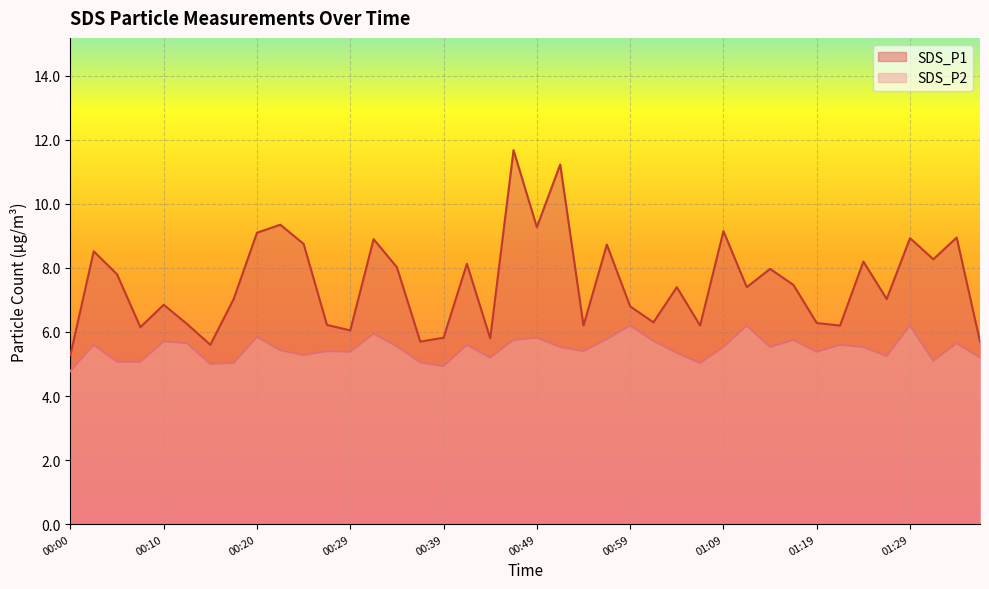

Reading left to right, transcribe all the data shown in this chart.

SDS_P1: 00:00=5.3	00:02=8.5	00:05=7.8	00:07=6.2	00:10=6.8	00:12=6.2	00:15=5.6	00:17=7.0	00:20=9.1	00:22=9.3	00:24=8.8	00:27=6.2	00:29=6.0	00:32=8.9	00:34=8.0	00:37=5.7	00:39=5.8	00:41=8.1	00:44=5.8	00:46=11.7	00:49=9.3	00:51=11.2	00:54=6.2	00:56=8.7	00:59=6.8	01:01=6.3	01:04=7.4	01:06=6.2	01:09=9.2	01:11=7.4	01:14=8.0	01:16=7.5	01:19=6.3	01:22=6.2	01:24=8.2	01:27=7.0	01:29=8.9	01:31=8.3	01:34=8.9	01:37=5.7
SDS_P2: 00:00=4.8	00:02=5.6	00:05=5.1	00:07=5.1	00:10=5.7	00:12=5.7	00:15=5.0	00:17=5.0	00:20=5.8	00:22=5.4	00:24=5.3	00:27=5.4	00:29=5.4	00:32=6.0	00:34=5.5	00:37=5.0	00:39=4.9	00:41=5.6	00:44=5.2	00:46=5.8	00:49=5.8	00:51=5.5	00:54=5.4	00:56=5.8	00:59=6.2	01:01=5.7	01:04=5.3	01:06=5.0	01:09=5.5	01:11=6.2	01:14=5.5	01:16=5.8	01:19=5.4	01:22=5.6	01:24=5.5	01:27=5.2	01:29=6.2	01:31=5.1	01:34=5.7	01:37=5.2